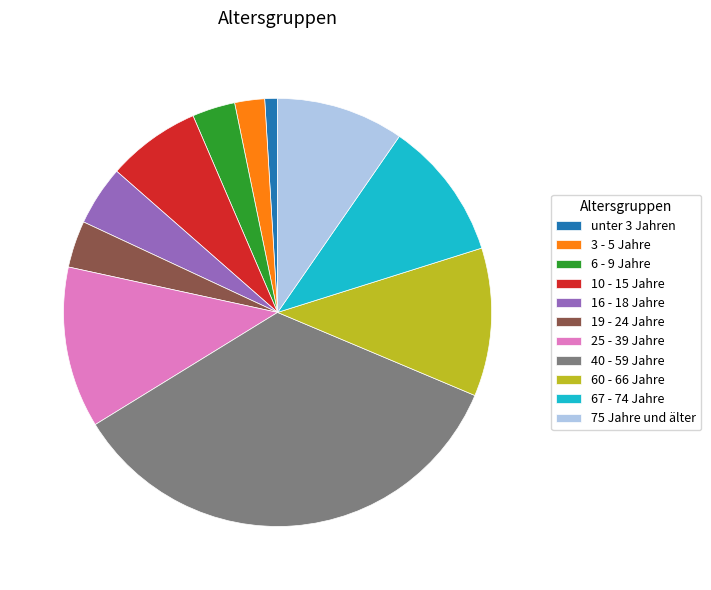

Count the number of slices in the pie.

11